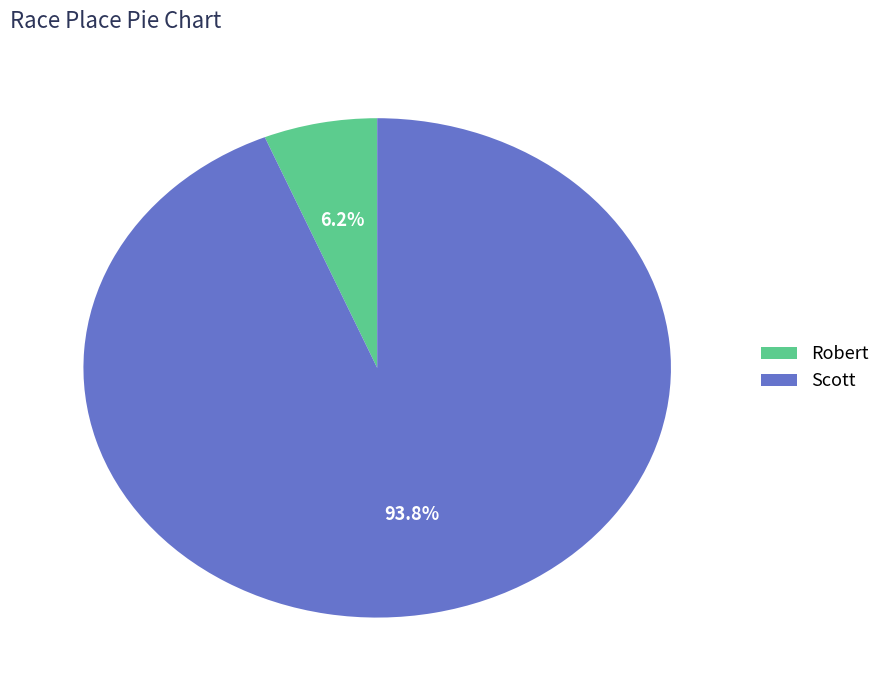

Is it true that Robert is 6% of the pie?

True